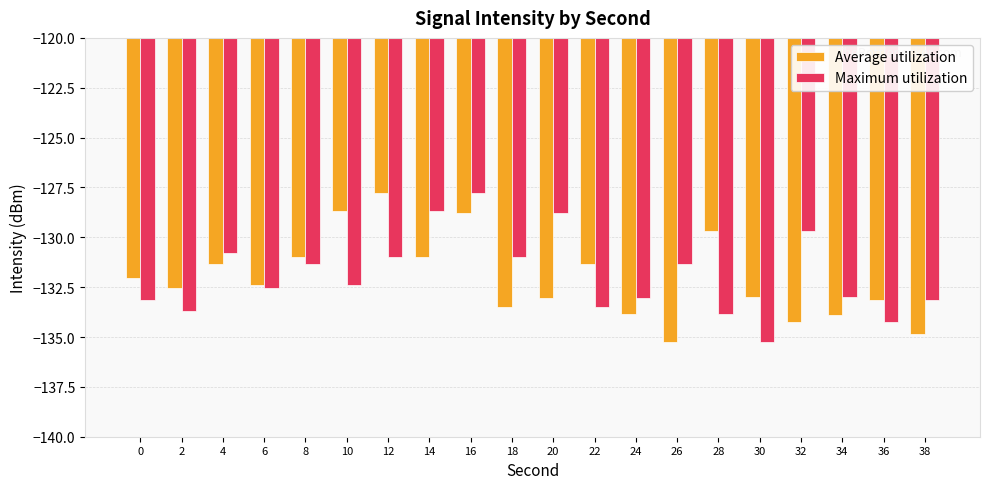

What are all the series names shown in the legend?

Average utilization, Maximum utilization